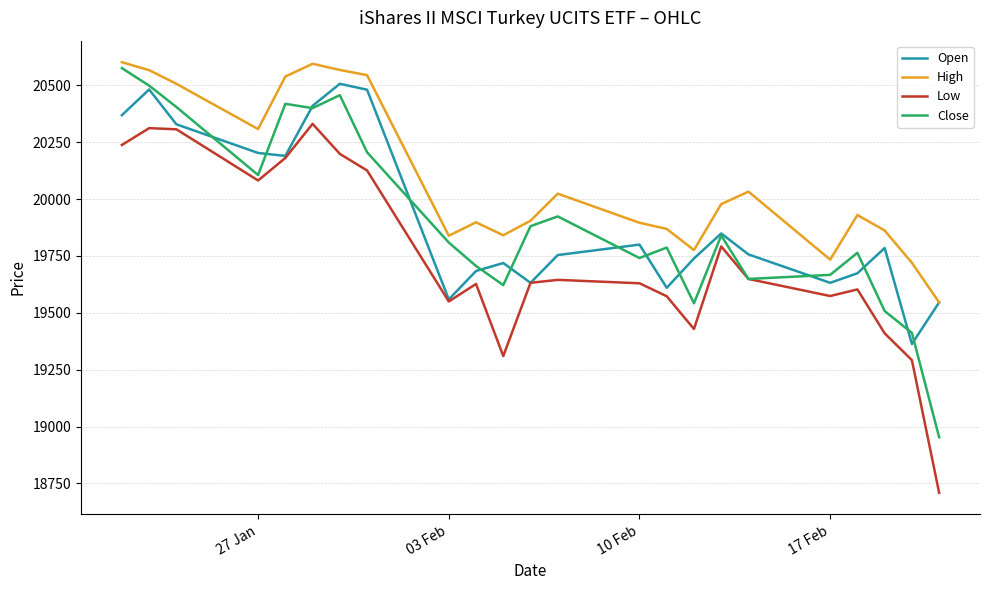

True or false: High and Low cross at least once.

False